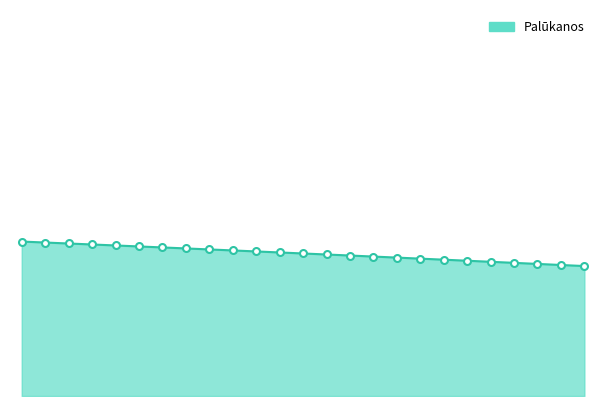

Where is the data nearest to the value 42?

2020-09-17